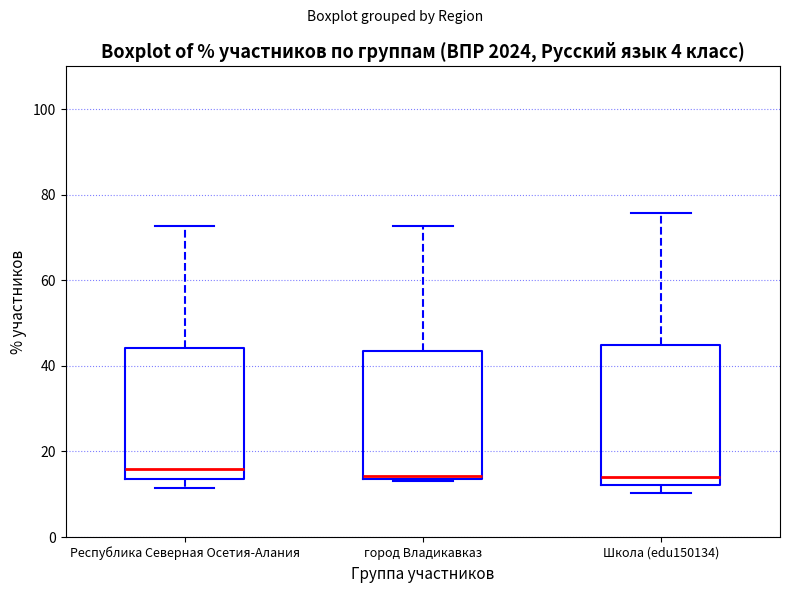

Reading left to right, read every box against the y-axis: the position of its median line, the range the box covers, and the ends of its whiskers. The values are not printed on the chart, so give them approximately, as read against the axis.

Республика Северная Осетия-Алания: median 16, box 14 to 44, whiskers 12 to 72
город Владикавказ: median 14, box 14 to 44, whiskers 14 to 72
Школа (edu150134): median 14, box 12 to 44, whiskers 10 to 76